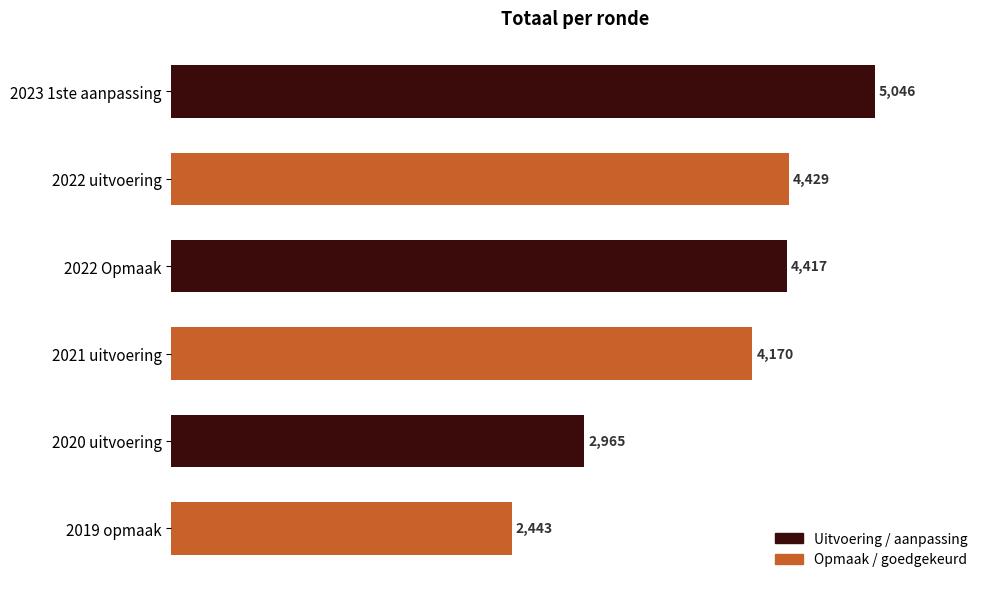

Rank the categories by value from highest to lowest.

2023 1ste aanpassing, 2022 uitvoering, 2022 Opmaak, 2021 uitvoering, 2020 uitvoering, 2019 opmaak